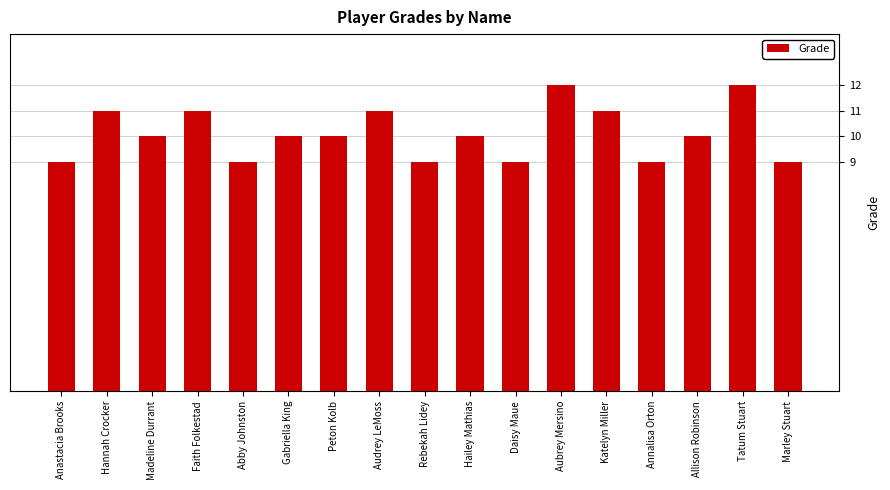

True or false: the data shows 16 at Hannah Crocker.

False